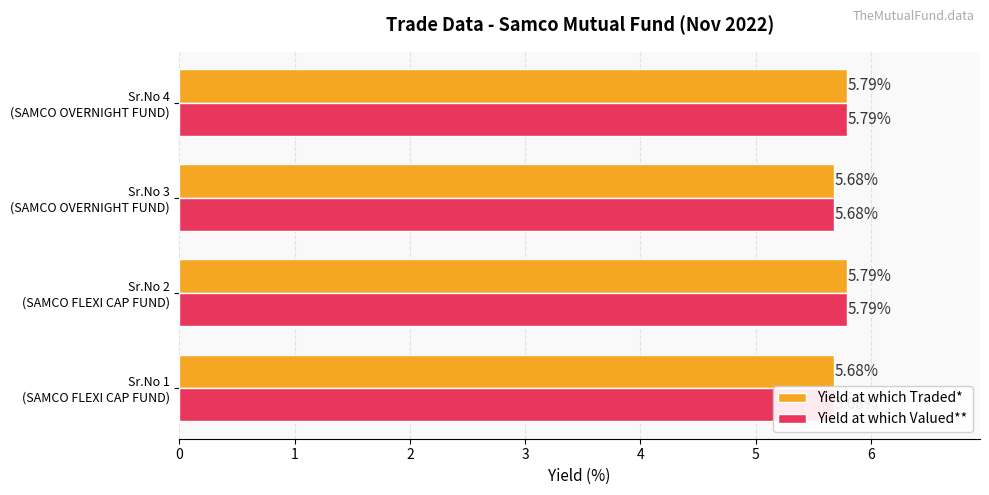

What is the value of the Yield at which Valued** bar at the 1st from the left?

5.7